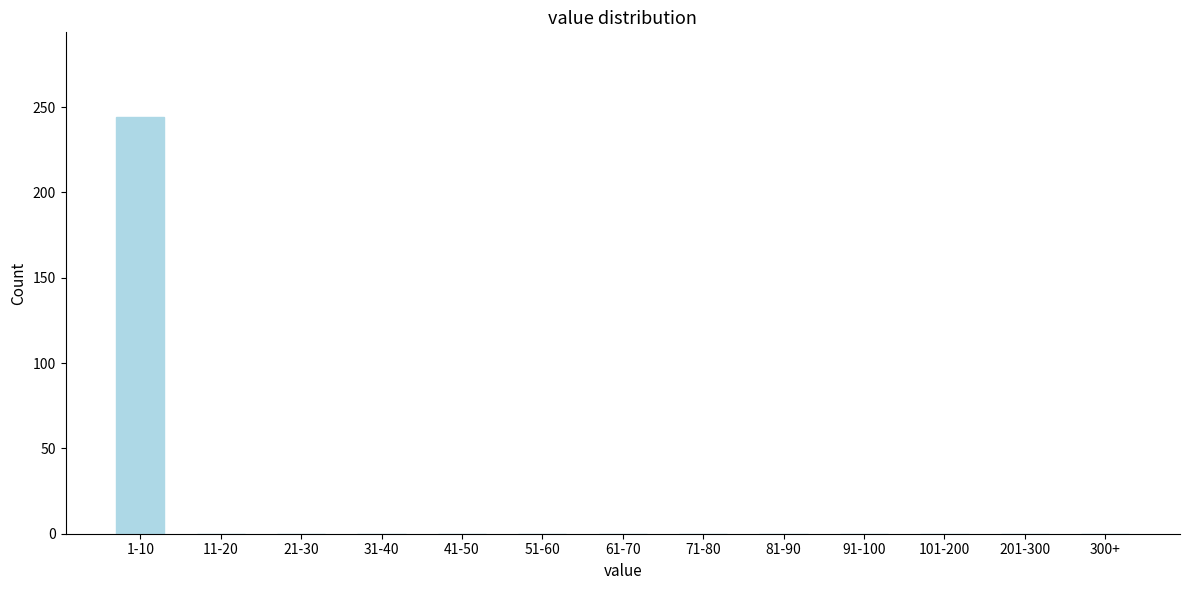

Reading left to right, list all the values displayed in this chart.

1-10=244	11-20=0	21-30=0	31-40=0	41-50=0	51-60=0	61-70=0	71-80=0	81-90=0	91-100=0	101-200=0	201-300=0	300+=0